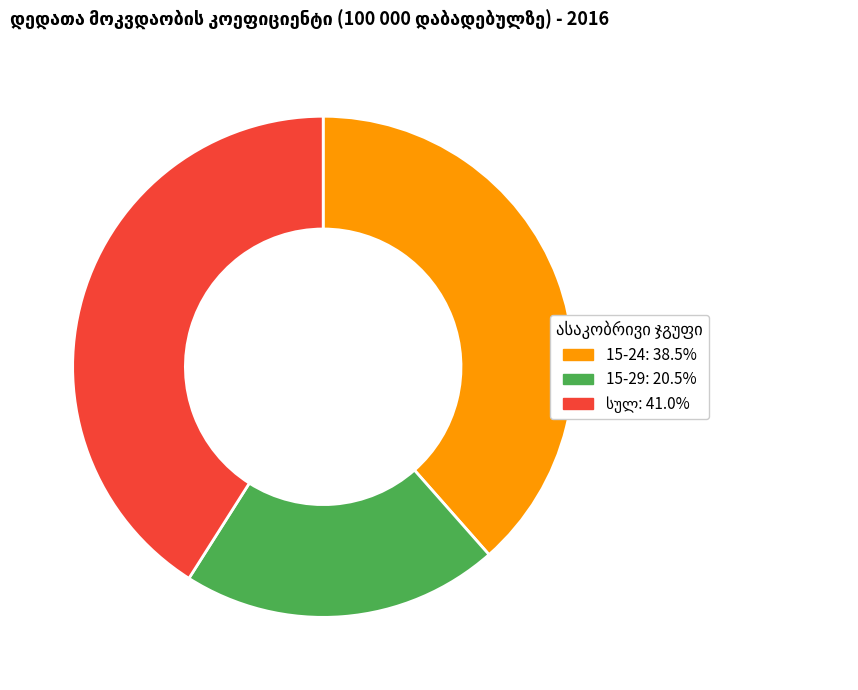

Is there any slice that represents more than half of the pie?

No